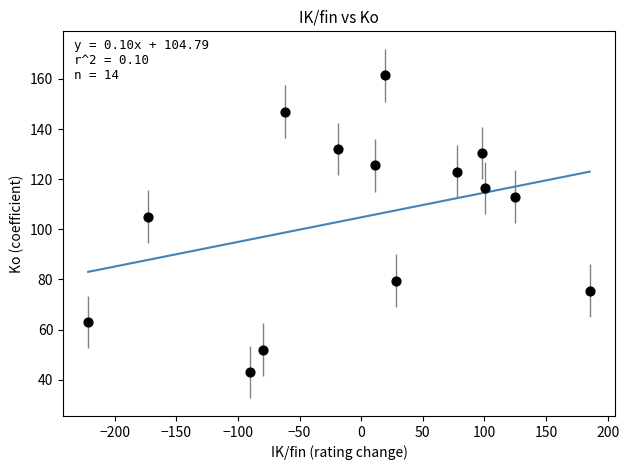

What is the range of Y values (max minus min)?

118.5